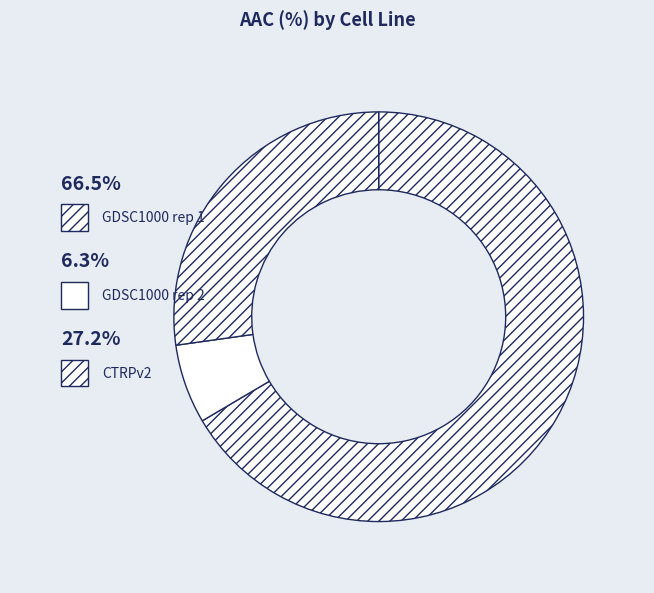

Rank the categories by value from lowest to highest.

GDSC1000 rep 2, CTRPv2, GDSC1000 rep 1